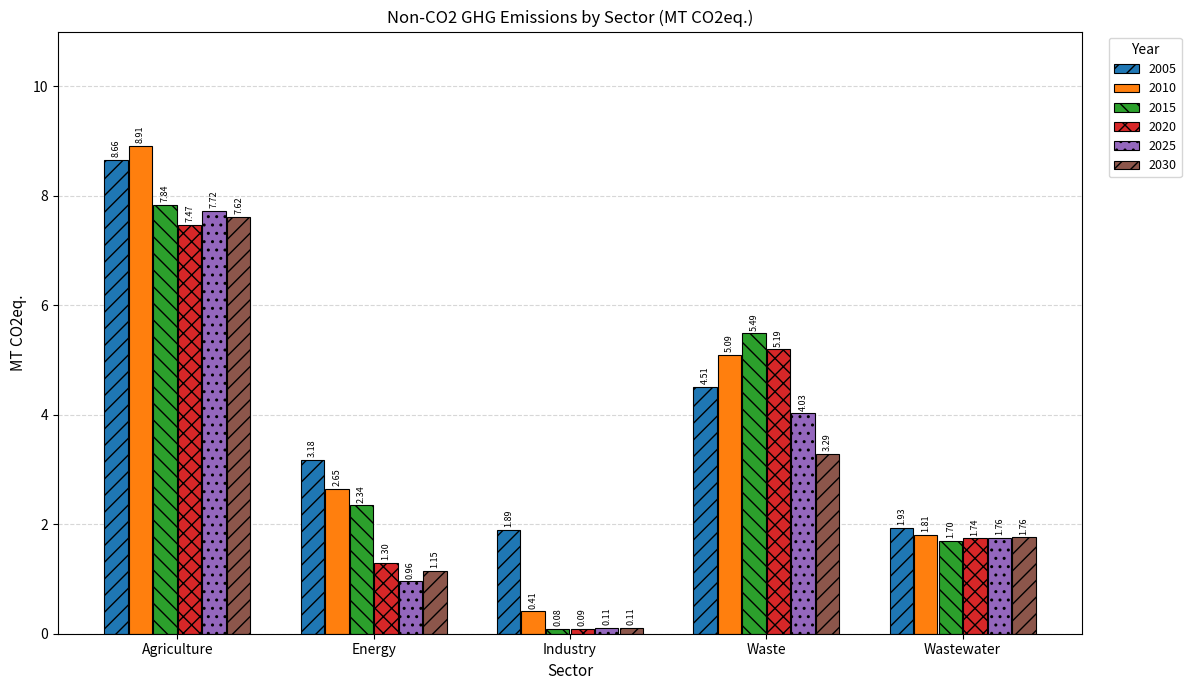

What is the average value of the 2010 series?

3.8